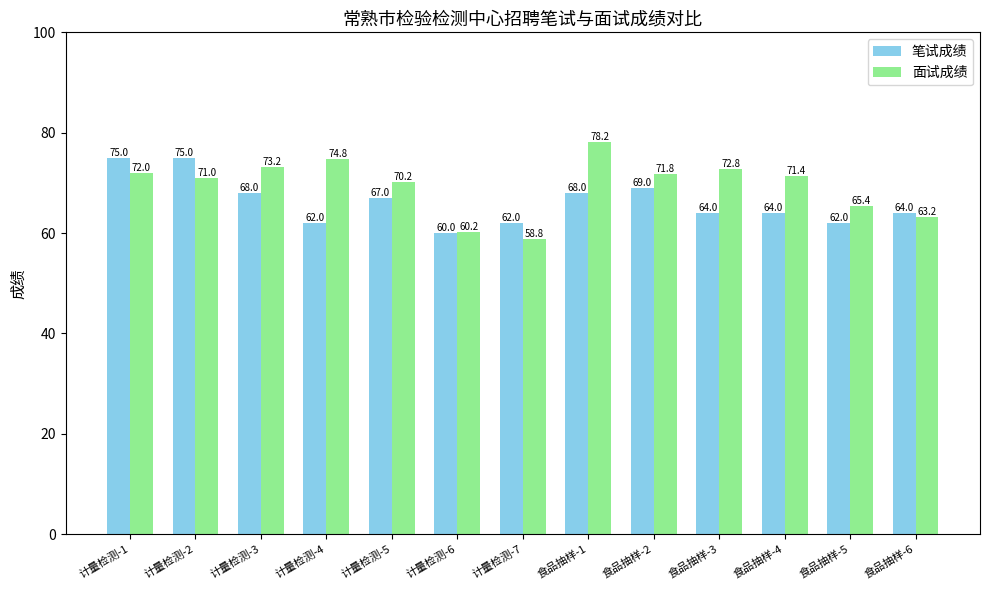

Where is 笔试成绩 nearest to the value 67?

计量检测-5